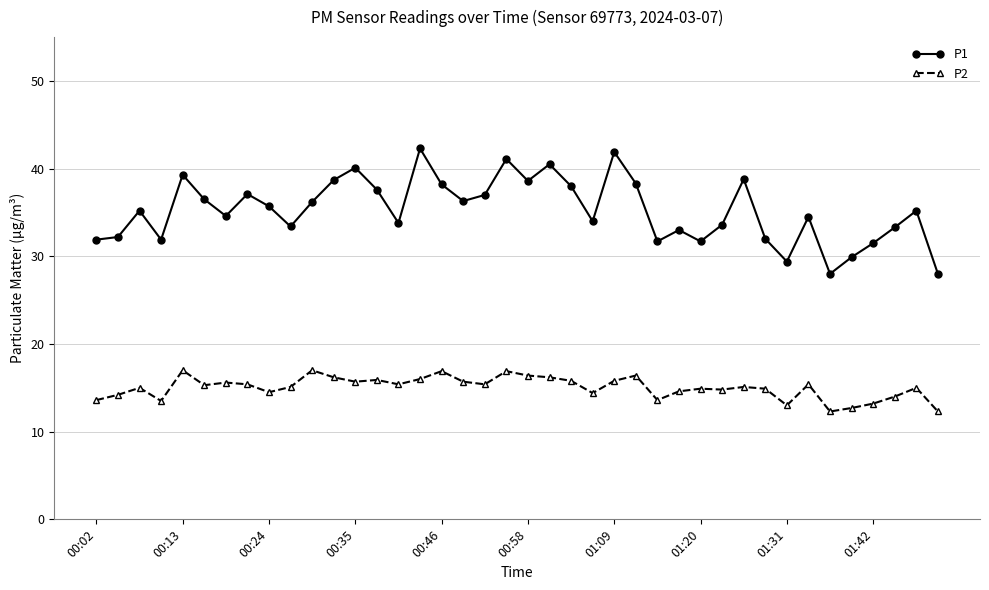

What is the difference between the maximum and minimum values in the P2 series?

4.7